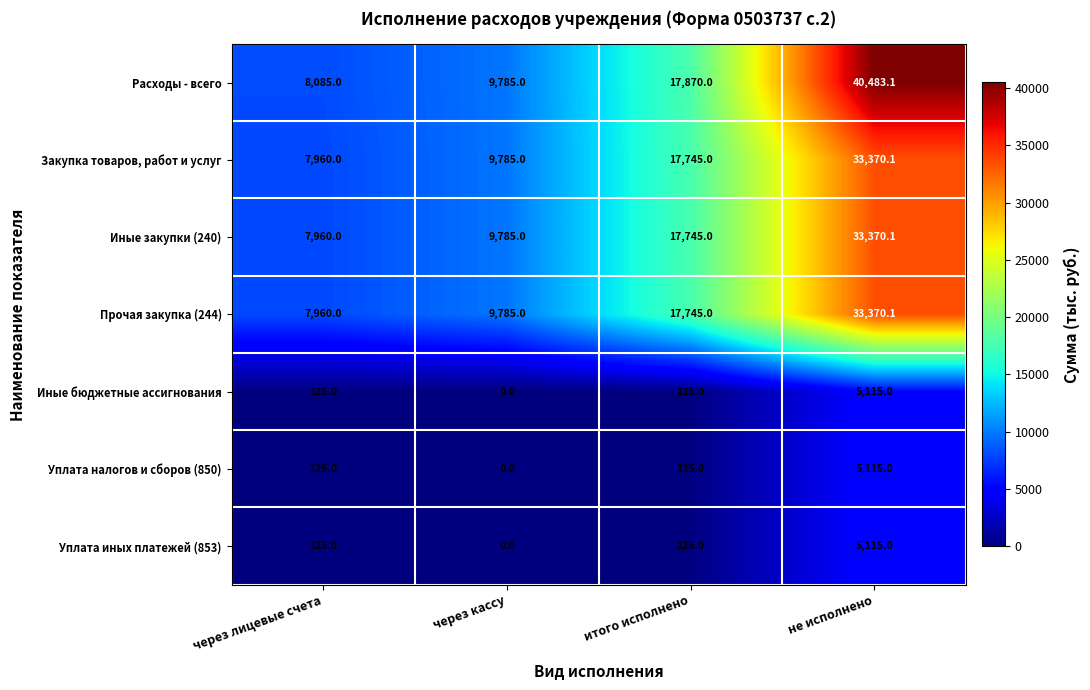

At how many categories does at least one series exceed 36762?

1